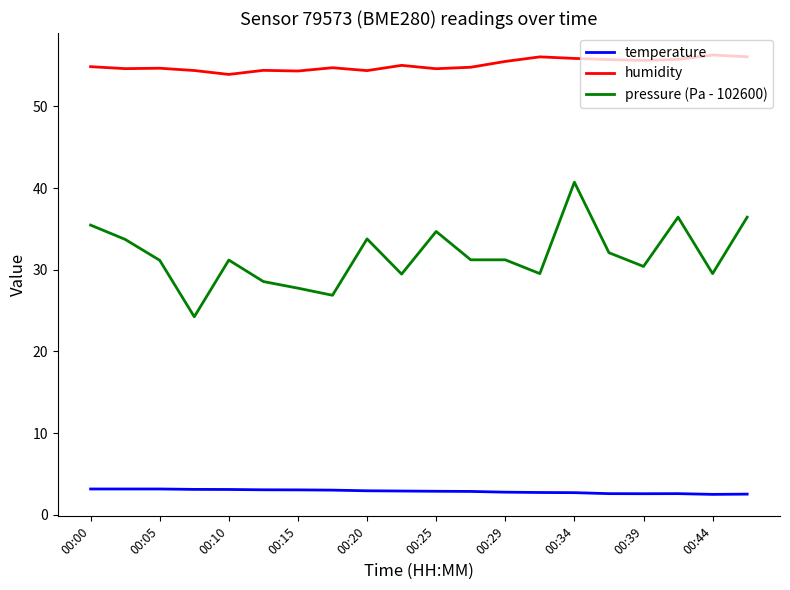

Which series has the widest spread of values?

pressure (Pa - 102600)